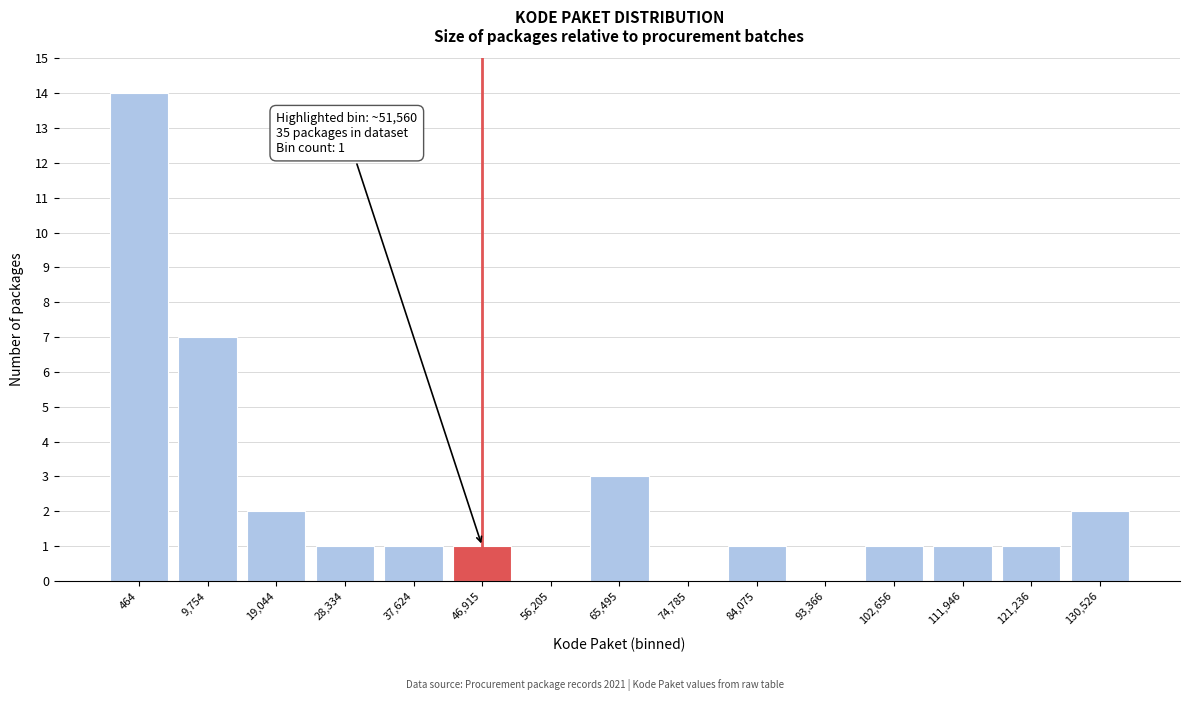

Reading left to right, transcribe all the data shown in this chart.

464=14	9,754=7	19,044=2	28,334=1	37,624=1	46,915=1	56,205=0	65,495=3	74,785=0	84,075=1	93,366=0	102,656=1	111,946=1	121,236=1	130,526=2